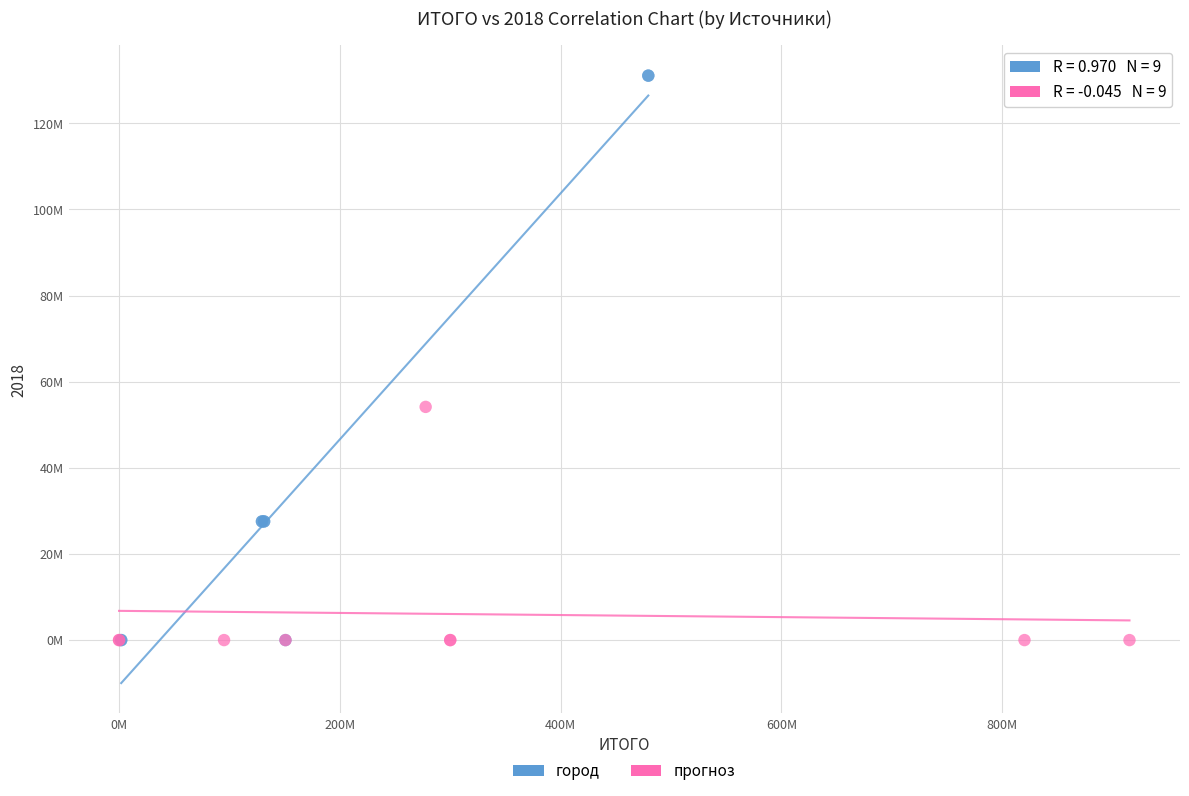

What are all the series names shown in the legend?

город, прогноз